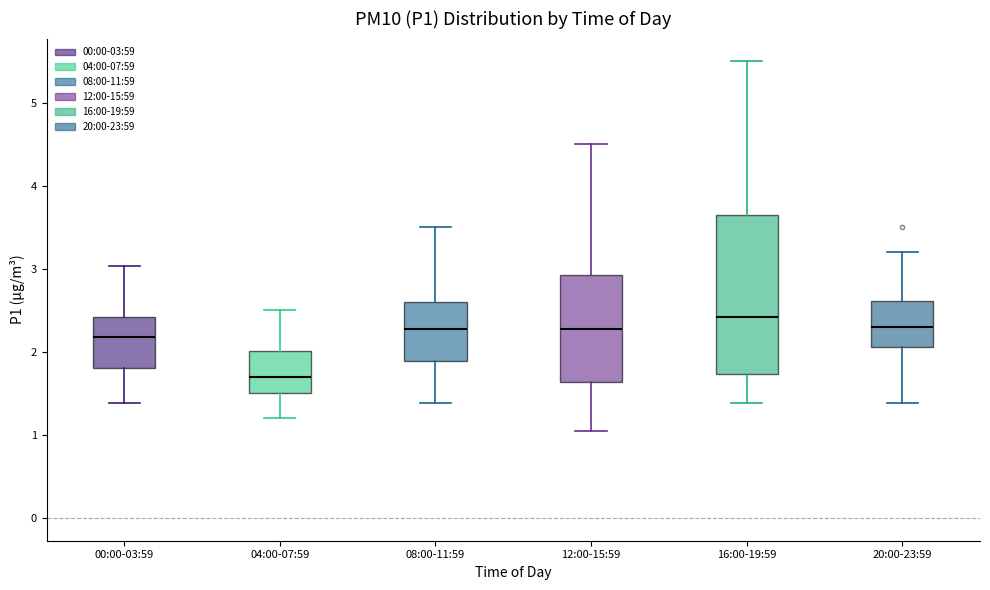

Reading left to right, read every box against the y-axis: the position of its median line, the range the box covers, and the ends of its whiskers. The values are not printed on the chart, so give them approximately, as read against the axis.

00:00-03:59: median 2.2, box 1.8 to 2.4, whiskers 1.4 to 3.0
04:00-07:59: median 1.7, box 1.5 to 2.0, whiskers 1.2 to 2.5
08:00-11:59: median 2.3, box 1.9 to 2.6, whiskers 1.4 to 3.5
12:00-15:59: median 2.3, box 1.6 to 2.9, whiskers 1.1 to 4.5
16:00-19:59: median 2.4, box 1.7 to 3.7, whiskers 1.4 to 5.5
20:00-23:59: median 2.3, box 2.1 to 2.6, whiskers 1.4 to 3.2